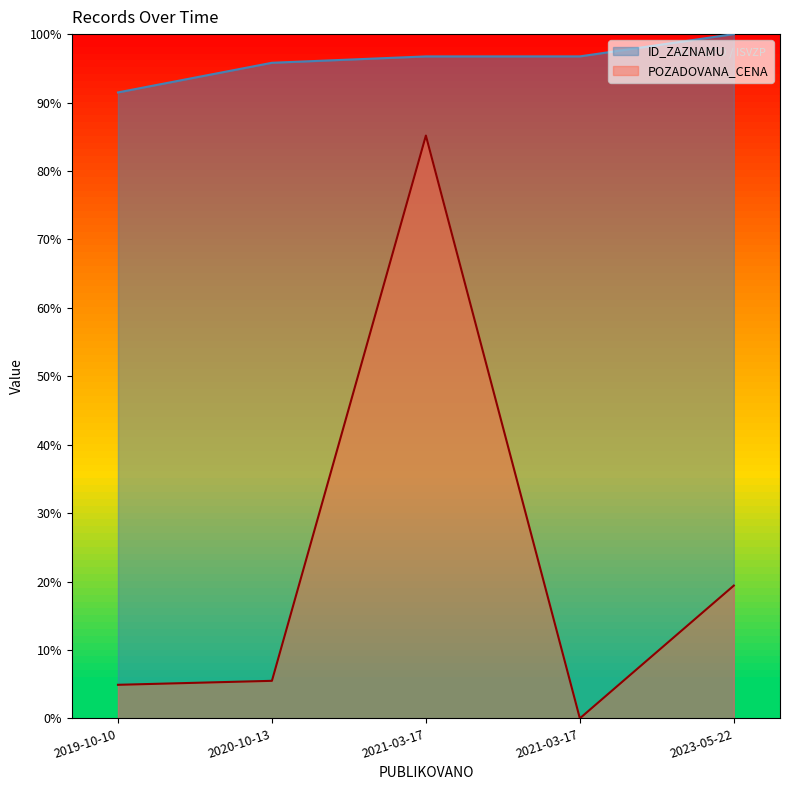

List the labels in order of ID_ZAZNAMU value, largest first.

2023-05-22, 2021-03-17, 2021-03-17, 2020-10-13, 2019-10-10